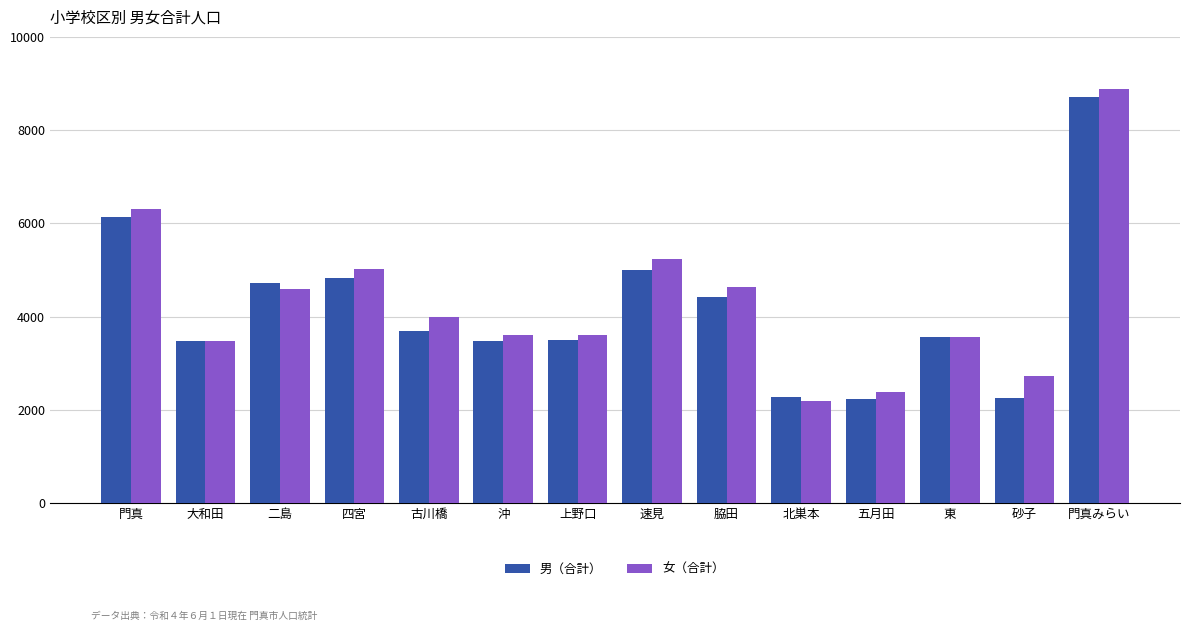

What is the total value across all series at 門真みらい?

17597